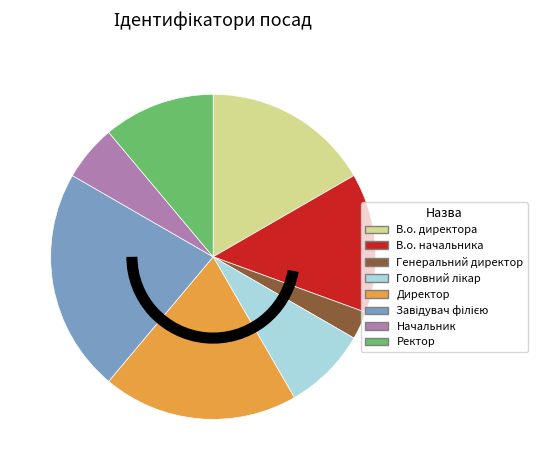

Count the number of slices in the pie.

8